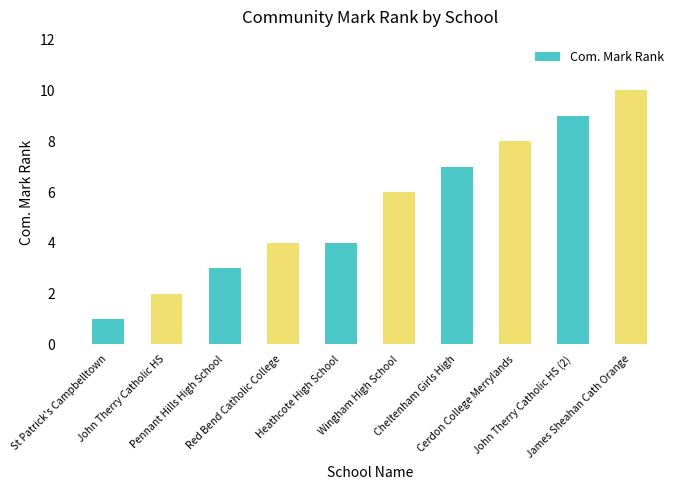

The chart shows a value of 9 at John Therry Catholic HS (2). True or false?

True